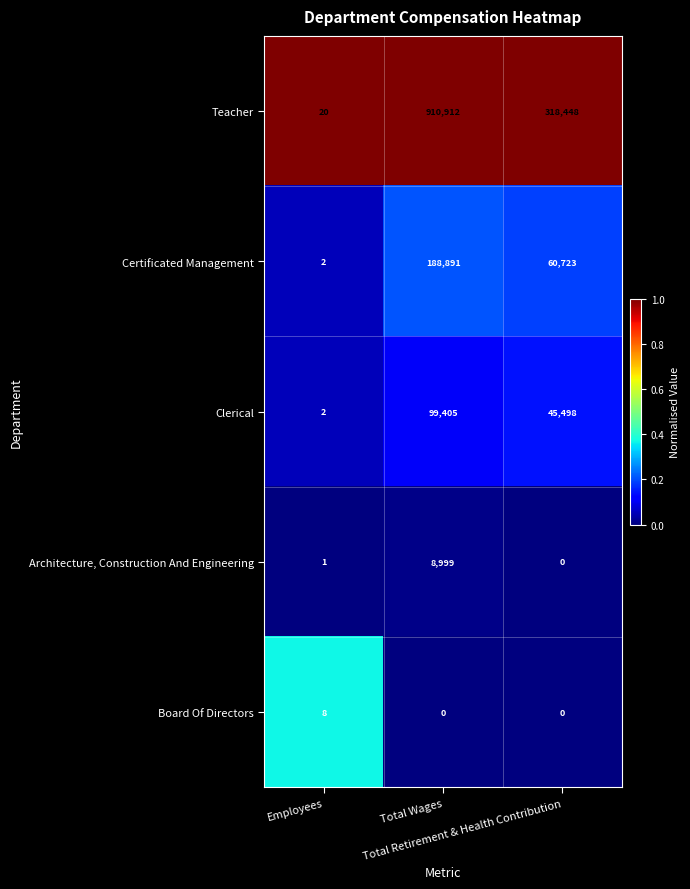

Which series has the largest total across all categories?

Teacher